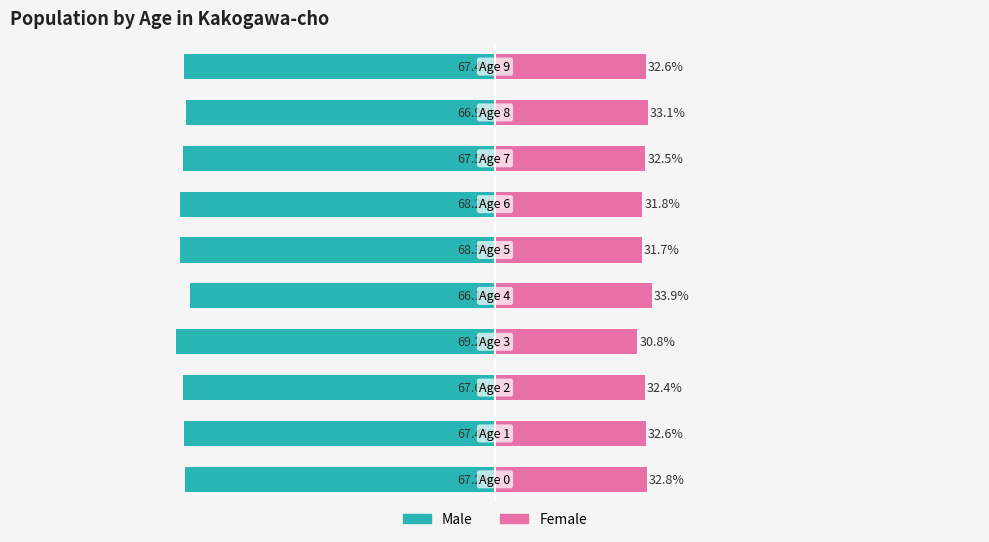

What are all the series names shown in the legend?

Male, Female